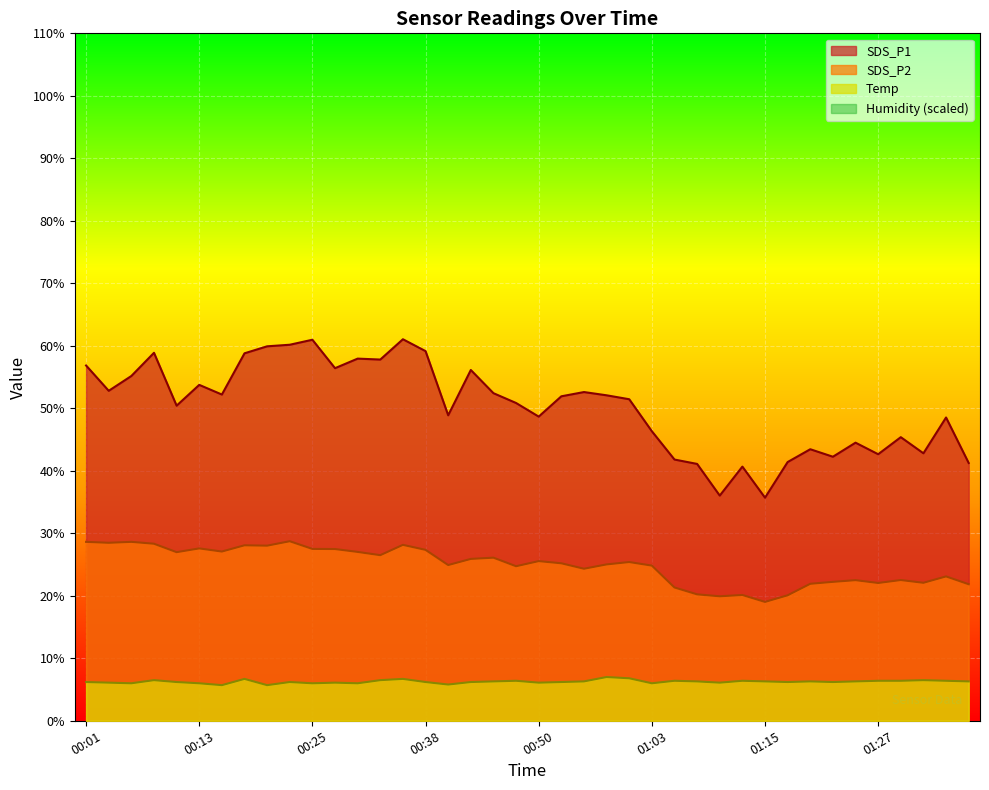

What is the approximate value of SDS_P2 at 00:13?

27.6